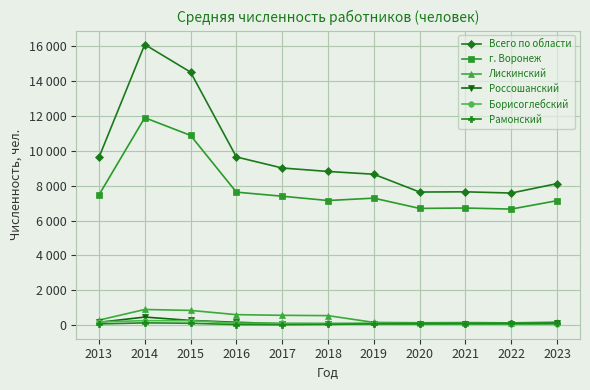

The value of Россошанский at 2018 is 78. True or false?

True